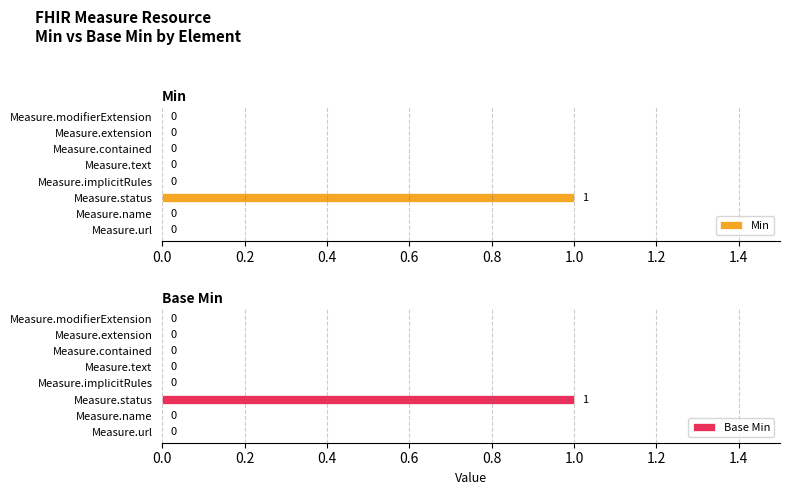

How many Min values are between 0 and 1?

8